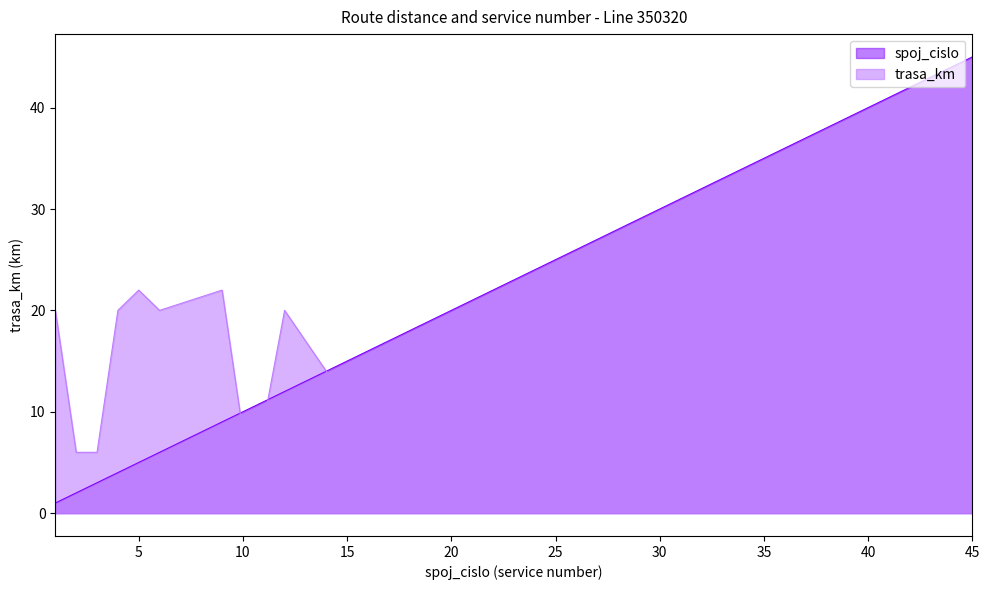

What is the maximum value for spoj_cislo?

45